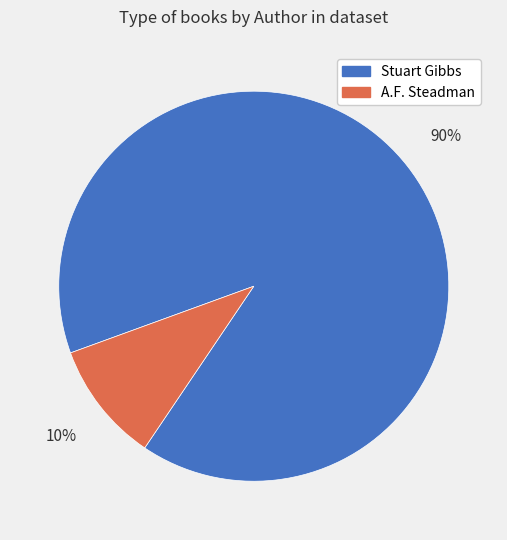

Is there any slice that represents more than half of the pie?

Yes